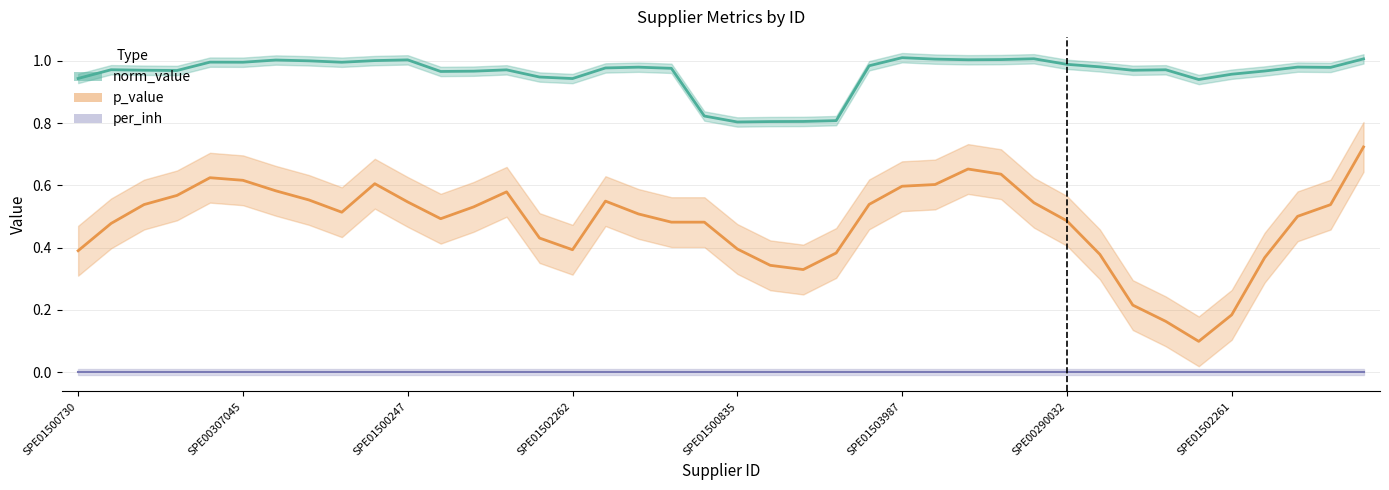

How many distinct data groups are displayed?

3